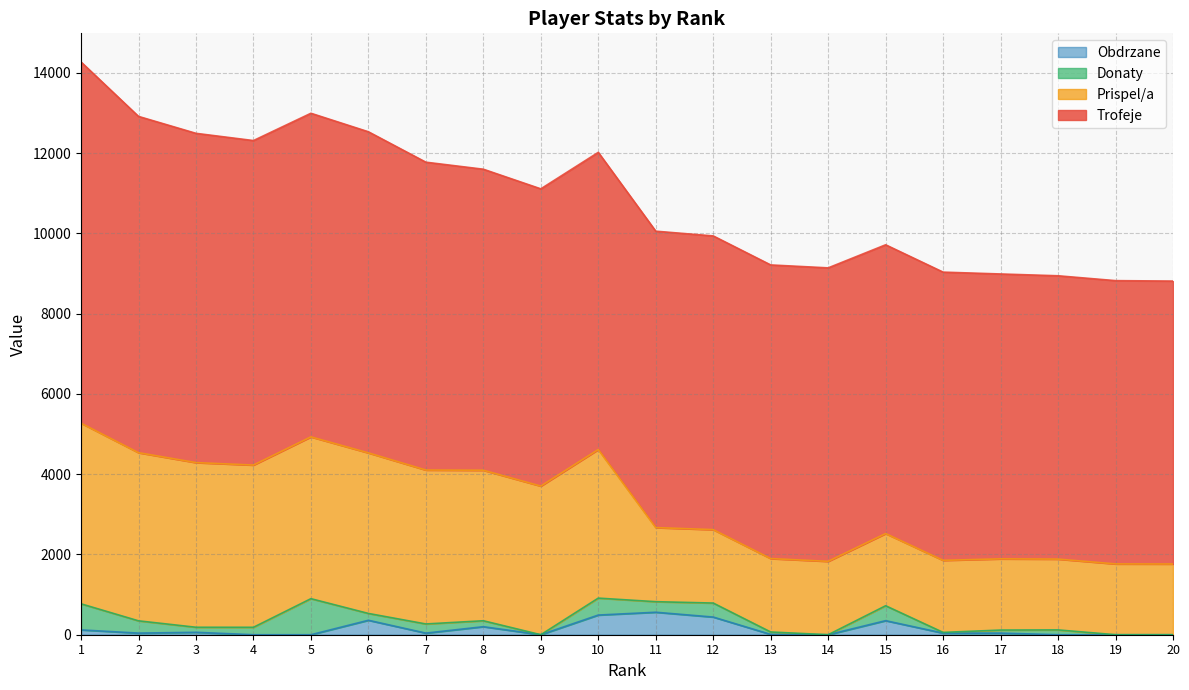

Reading left to right, list all the values displayed in this chart.

Trofeje: 9000	8379	8204	8085	8063	8001	7670	7500	7406	7404	7385	7318	7316	7312	7195	7181	7098	7059	7058	7049
Prispel/a: 4500	4189	4102	4042	4031	4000	3835	3750	3703	3702	1846	1829	1829	1828	1798	1795	1774	1764	1764	1762
Donaty: 650	306	126	185	898	170	228	148	0	422	263	349	60	0	372	18	76	120	0	0
Obdrzane: 120	40	60	0	0	360	40	200	0	490	560	440	8	0	350	40	40	0	0	0